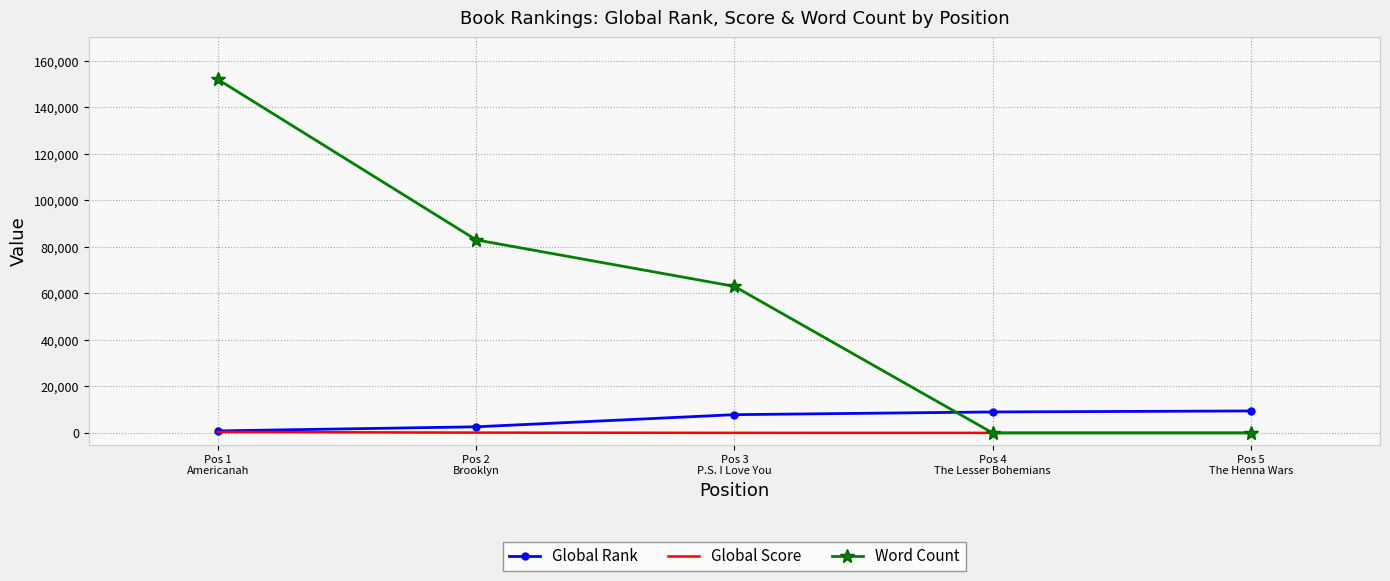

Rank the series by their maximum value, from highest to lowest.

Word Count, Global Rank, Global Score